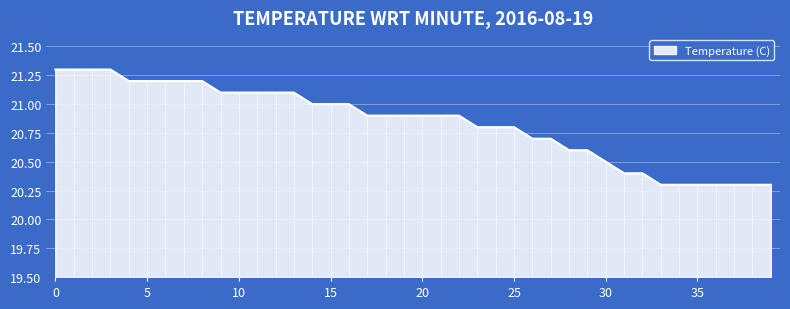

What is the smallest value displayed?

20.3